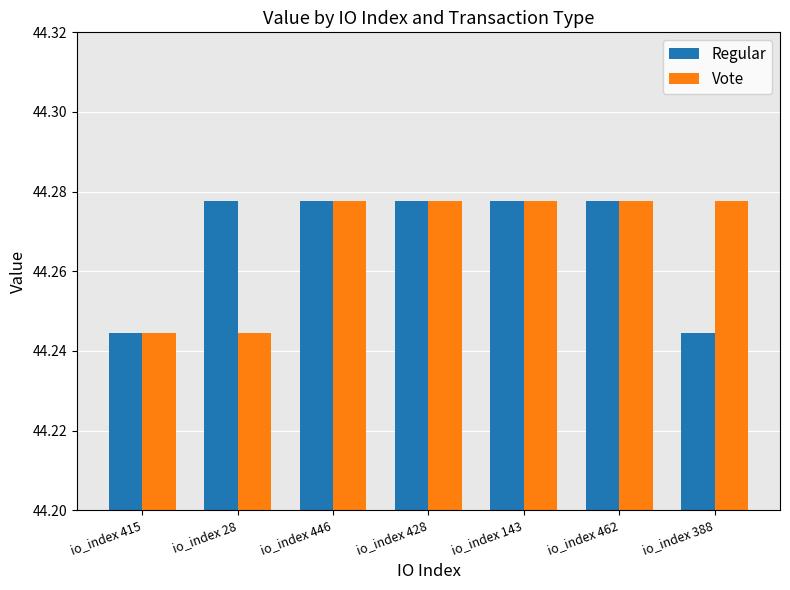

Between io_index 462 and io_index 388, which series saw the biggest shift?

Regular